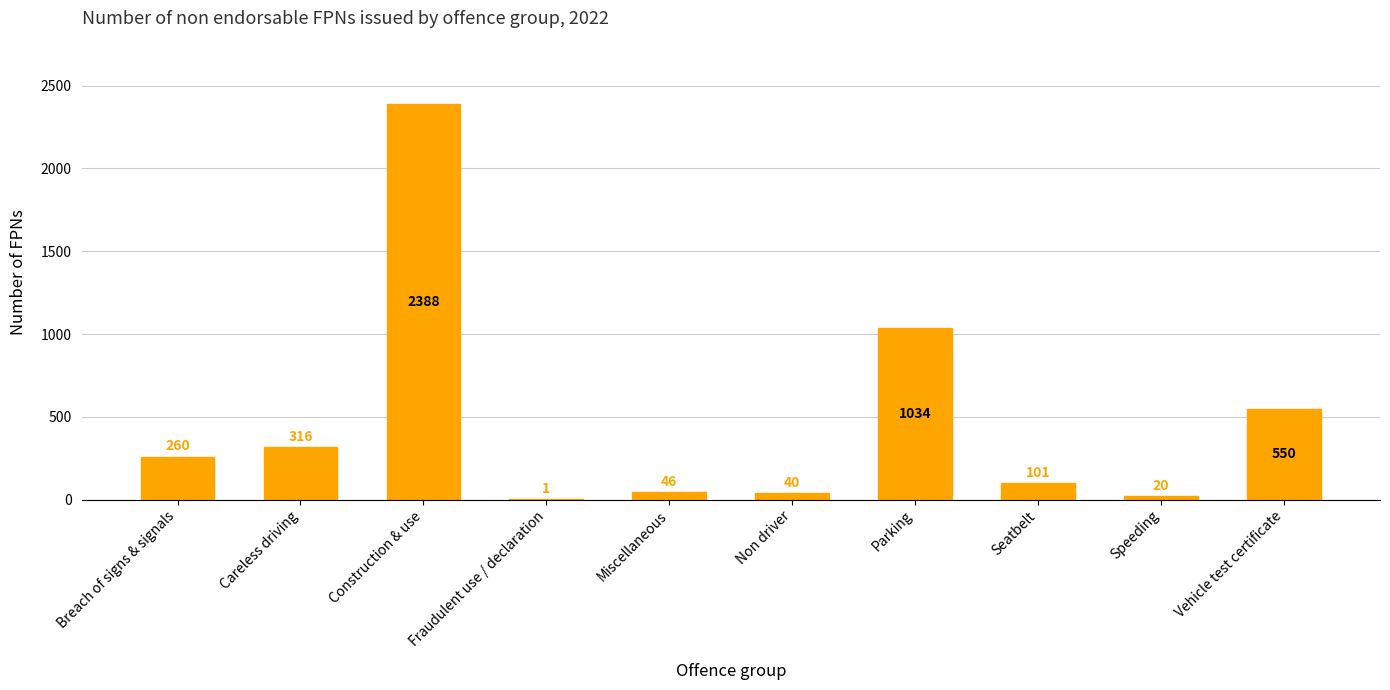

What value does the data have at Parking, to the nearest 50?

1050